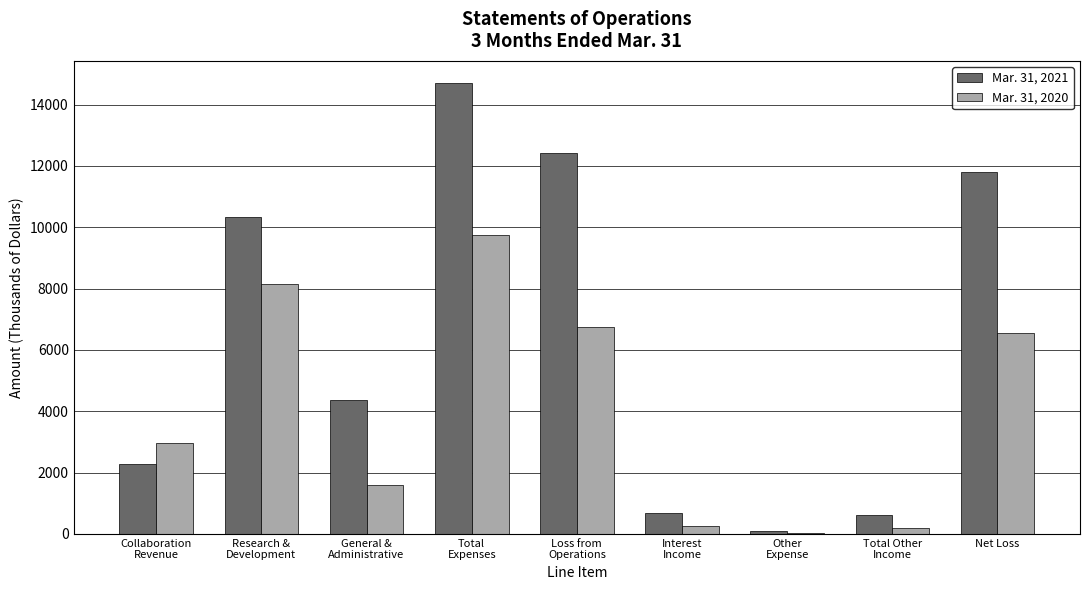

What is the difference between the Mar. 31, 2021 values at Net Loss and Loss from
Operations?

610